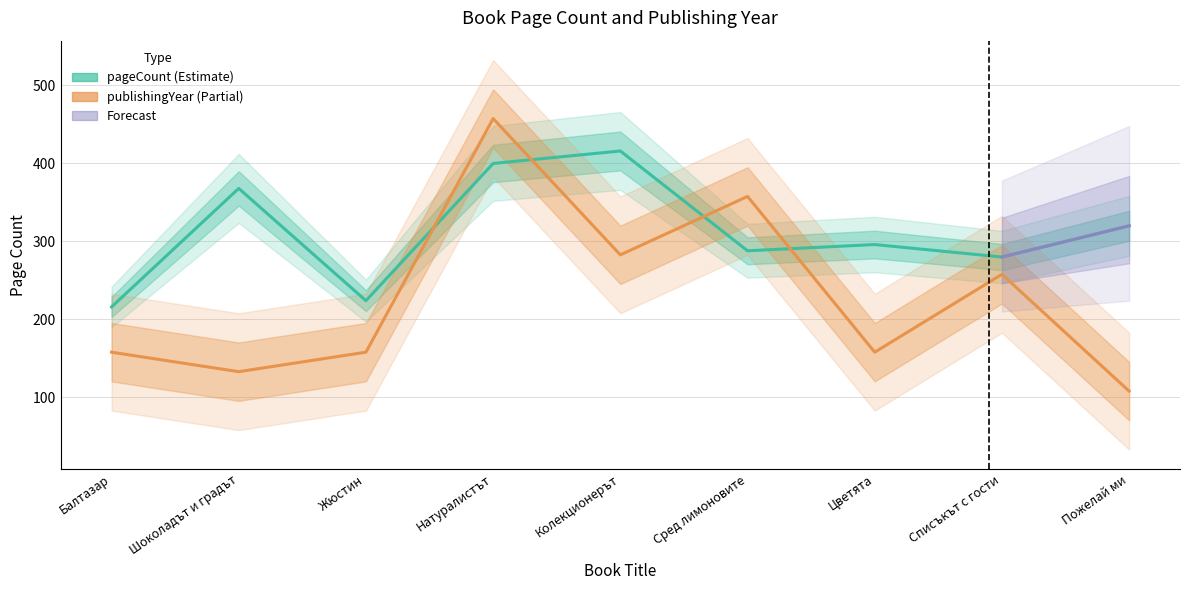

How many intersections are there between pageCount and publishingYear?

4